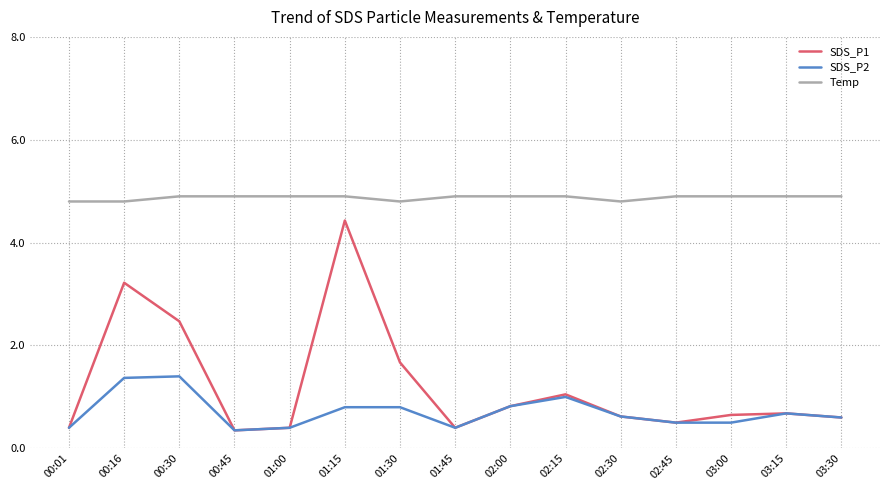

List the series in order of their peak value, highest first.

Temp, SDS_P1, SDS_P2